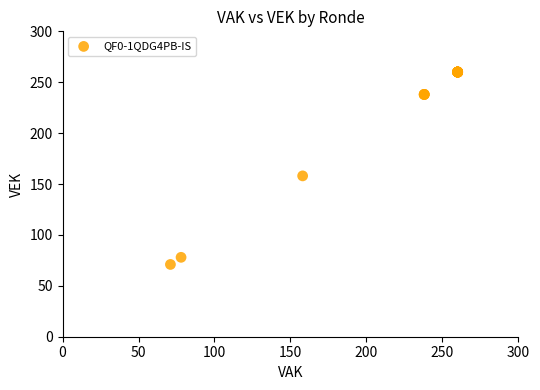

What Y value in the scatter plot is closest to 165?

158